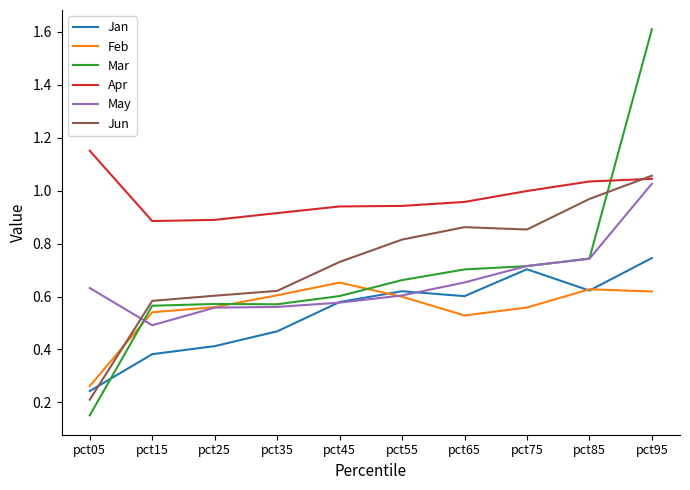

At how many categories does at least one series exceed 0?

10